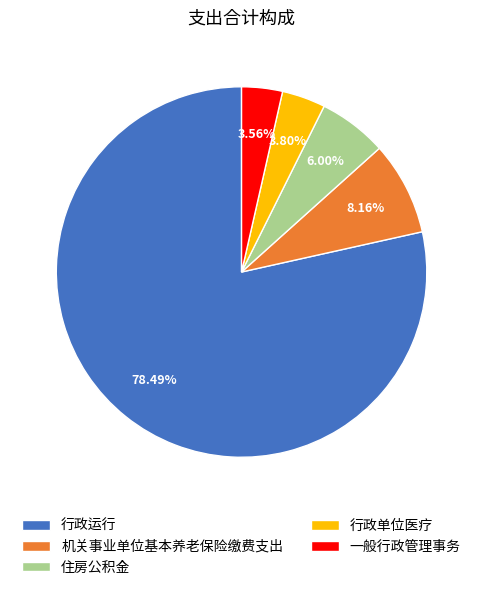

Do 行政单位医疗 and 行政运行 together represent more than half of the pie?

Yes